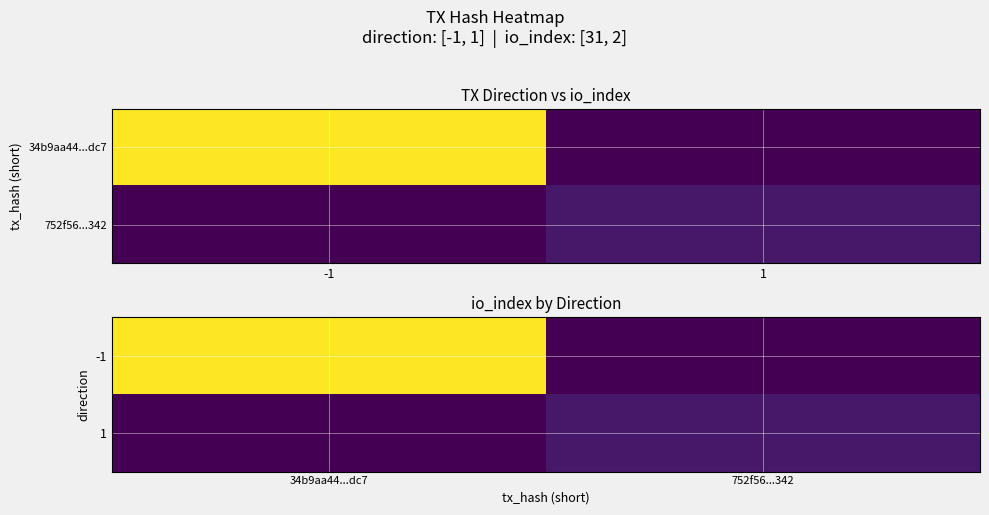

Which has a higher value, 1 or -1?

-1